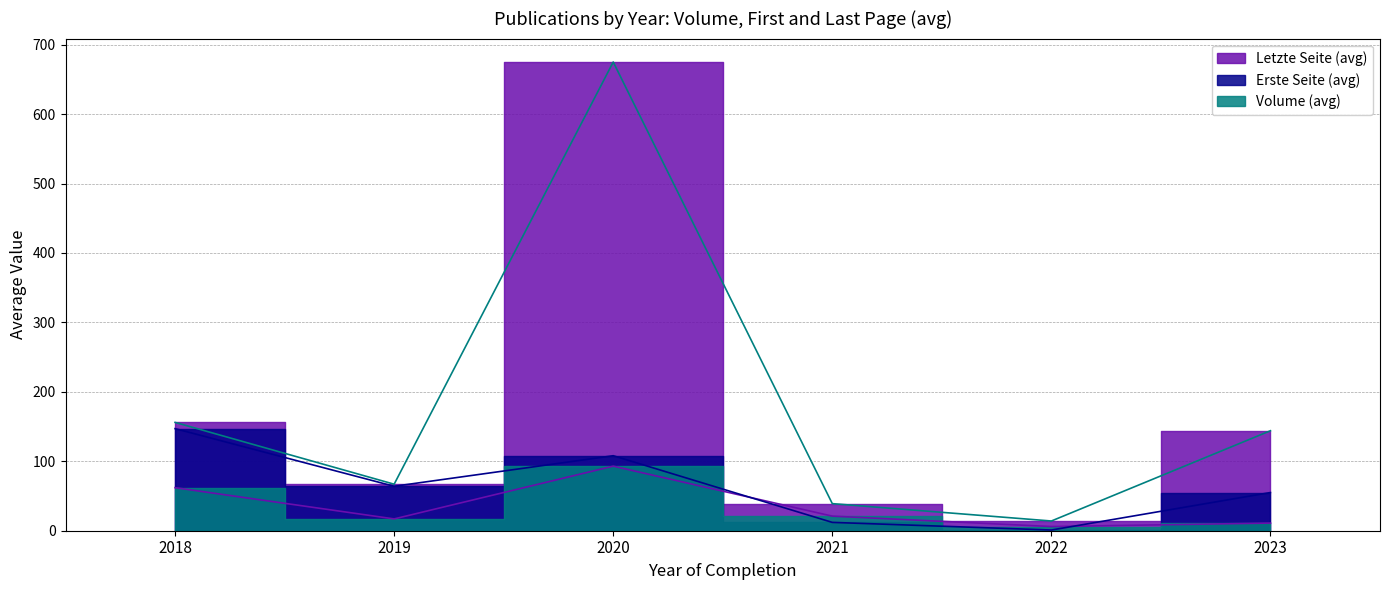

Reading left to right, extract all data points from this chart.

Volume (avg): 2018=62	2019=17	2020=93	2021=21	2022=6	2023=11
Erste Seite (avg): 2018=147	2019=64	2020=108	2021=12	2022=1	2023=55
Letzte Seite (avg): 2018=156	2019=67	2020=675	2021=39	2022=14	2023=144